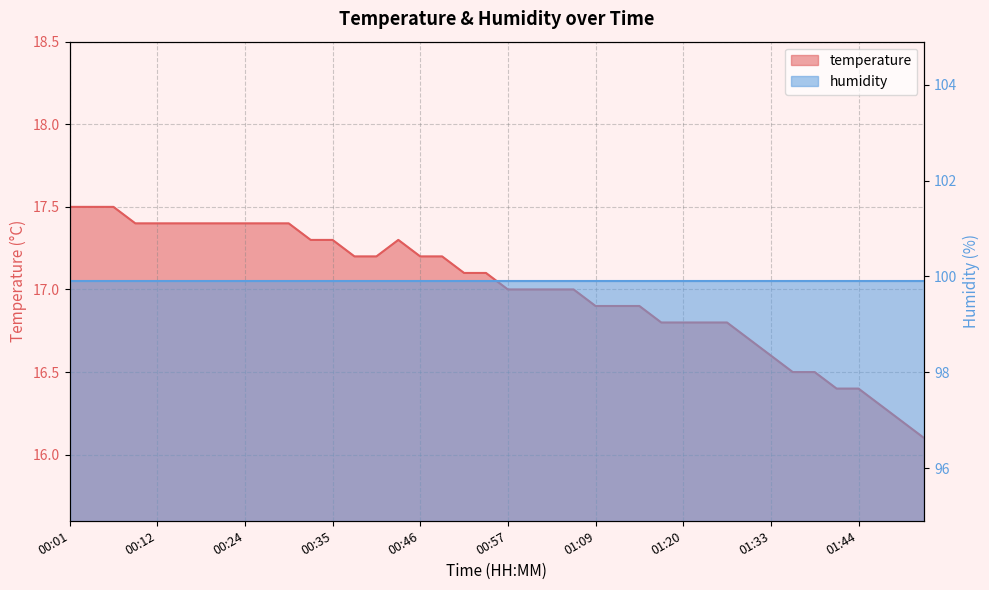

At which label is the value closest to 16?

01:53